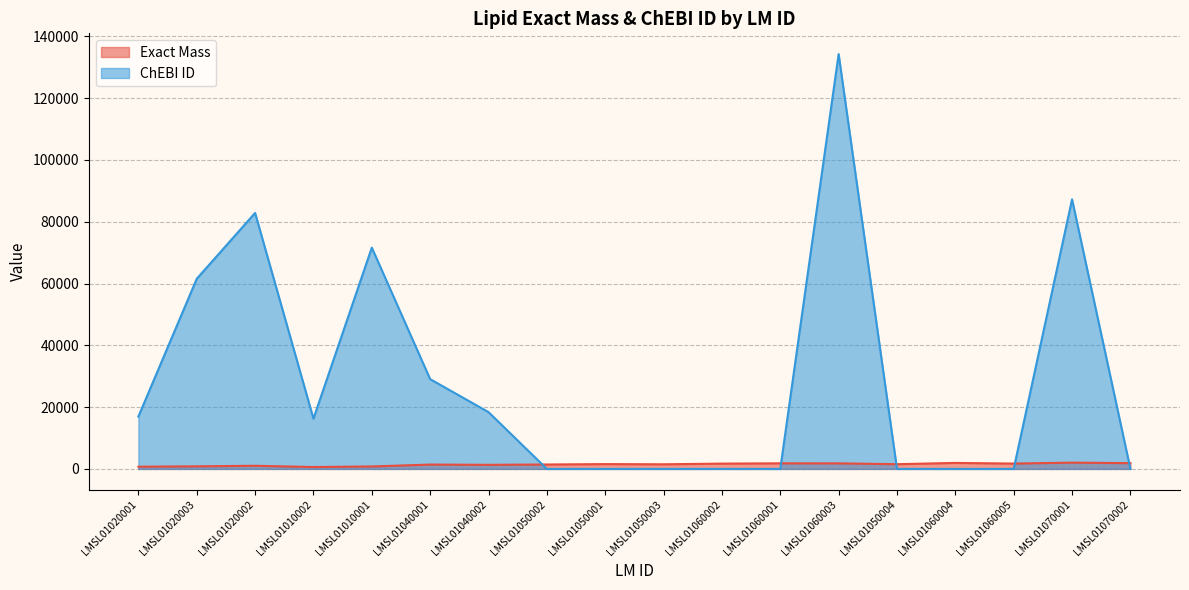

Rank the series at LMSL01010002 from lowest to highest value.

Exact Mass, ChEBI ID